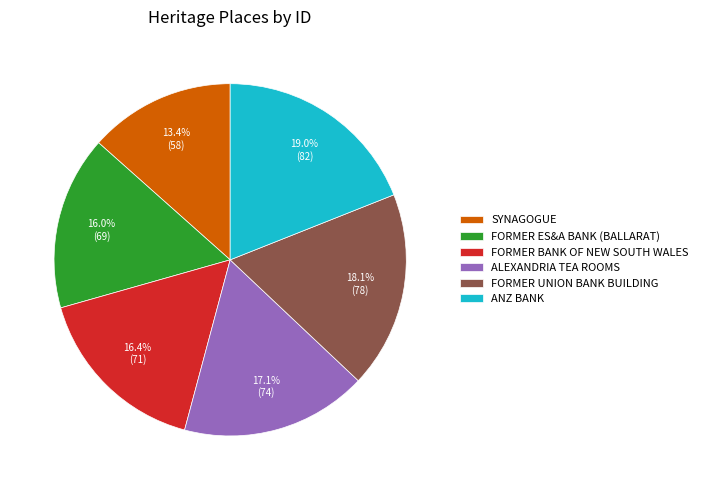

Which slice is the largest?

ANZ BANK